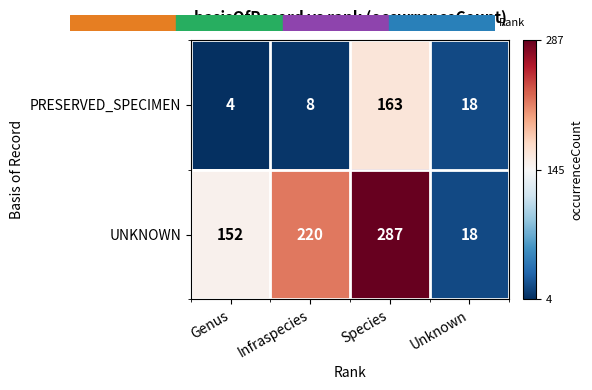

True or false: UNKNOWN has a value of 18 at Unknown.

True